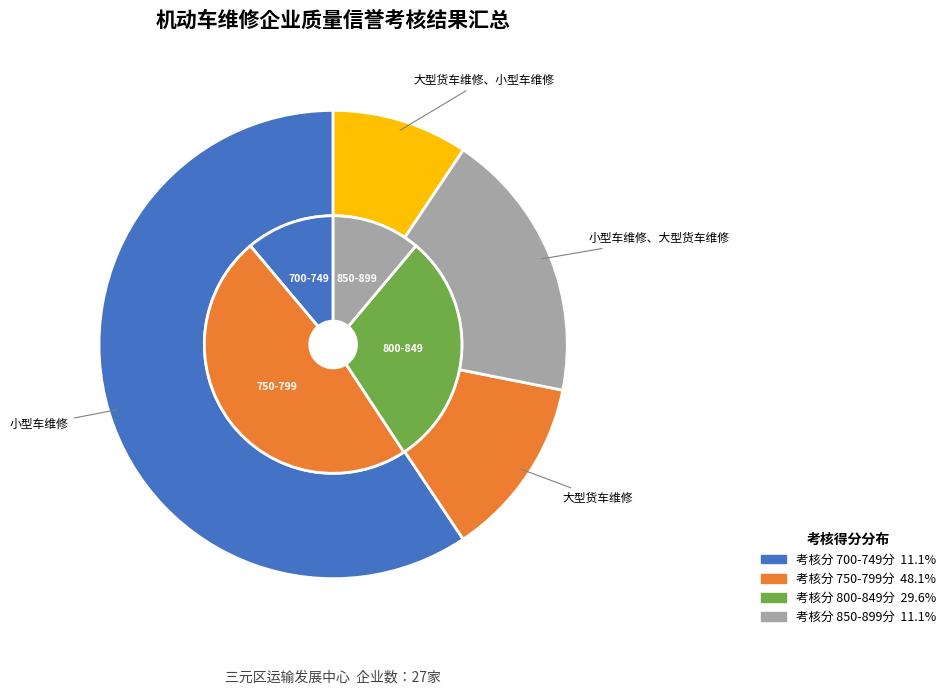

What is the majority slice?

小型车维修